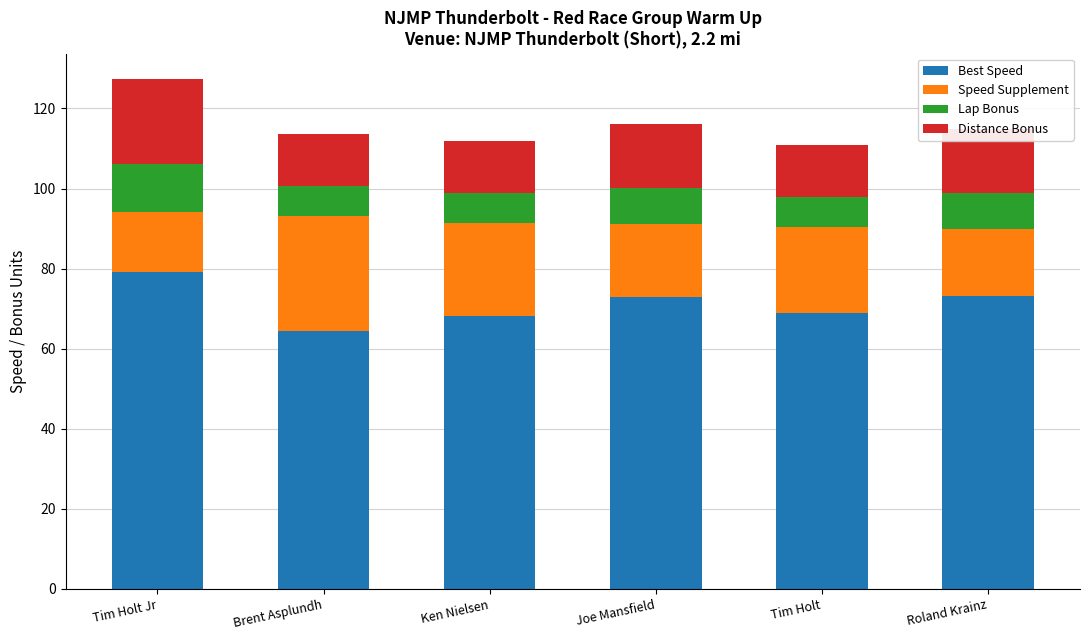

At which category is the sum across all series the highest?

Tim Holt Jr